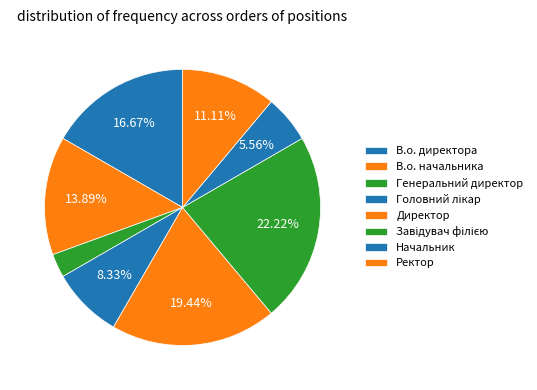

Does any single category account for the majority?

No